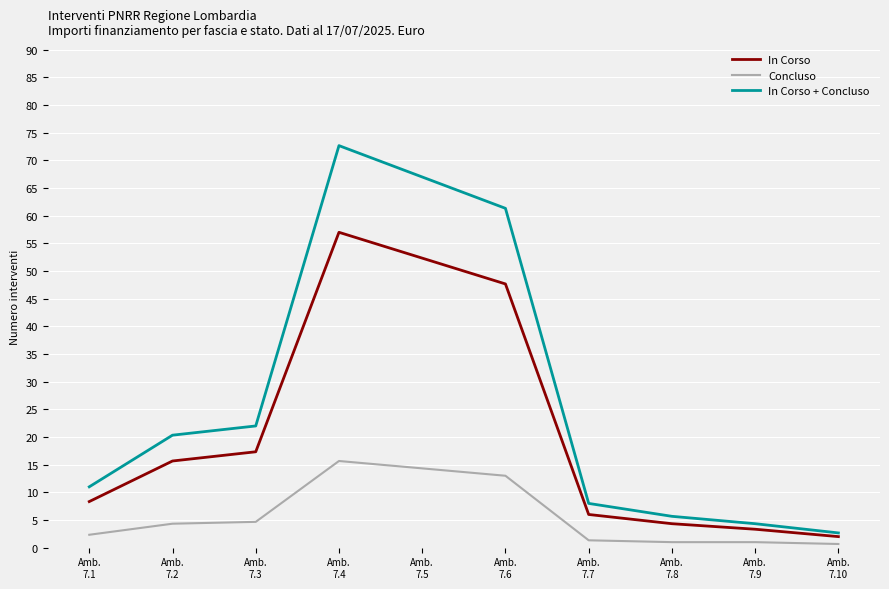

What is the maximum value shown in the chart?

72.7